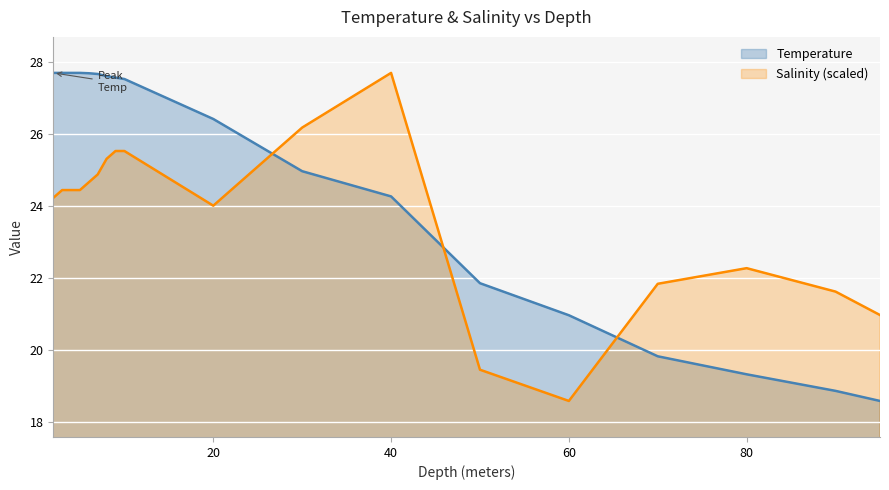

What is the maximum value shown in the chart?

27.7